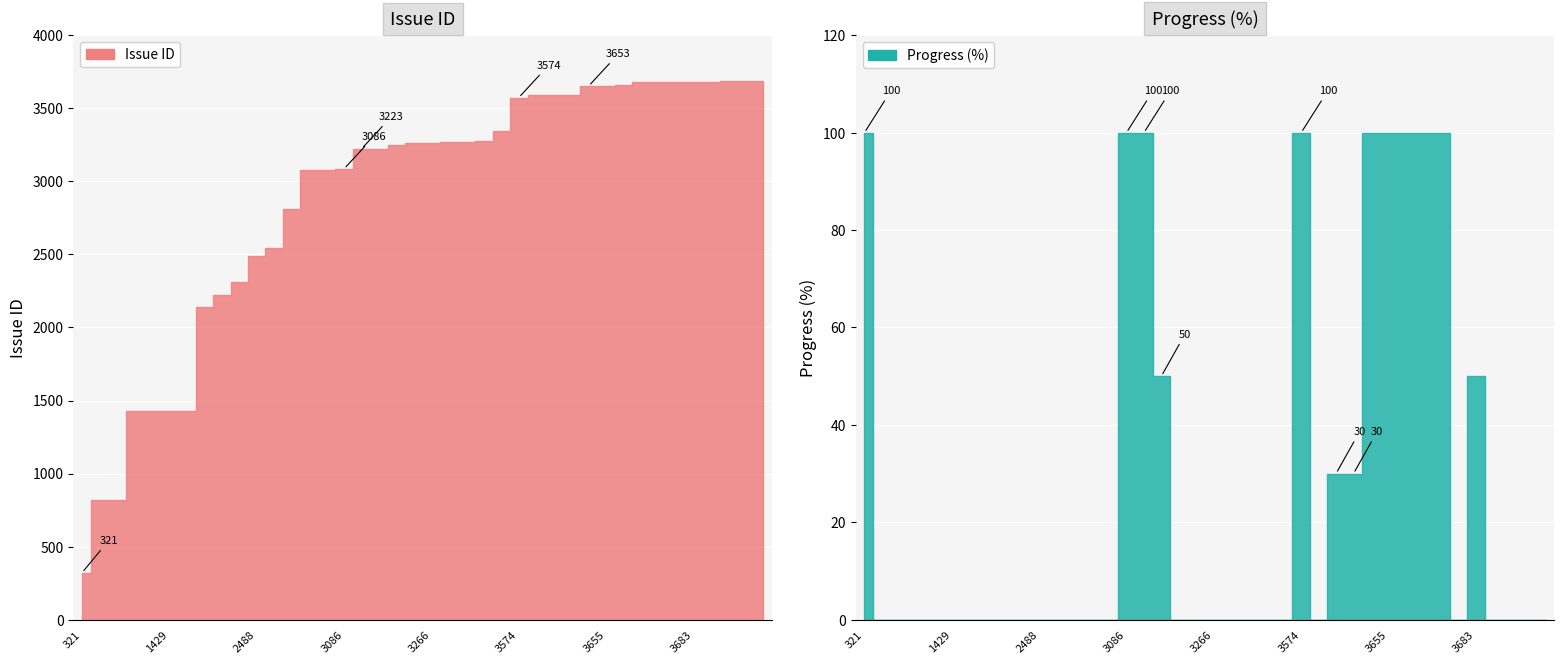

The Issue ID series shows 65 at 321. True or false?

False